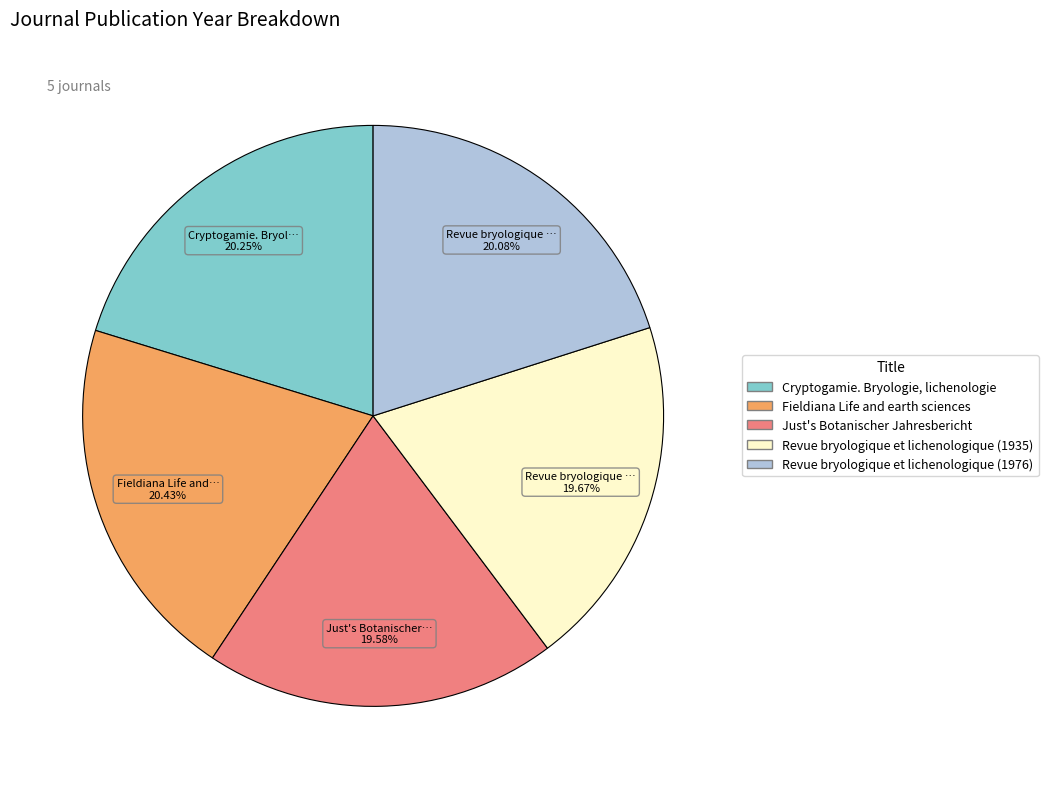

How many slices are in this pie chart?

5